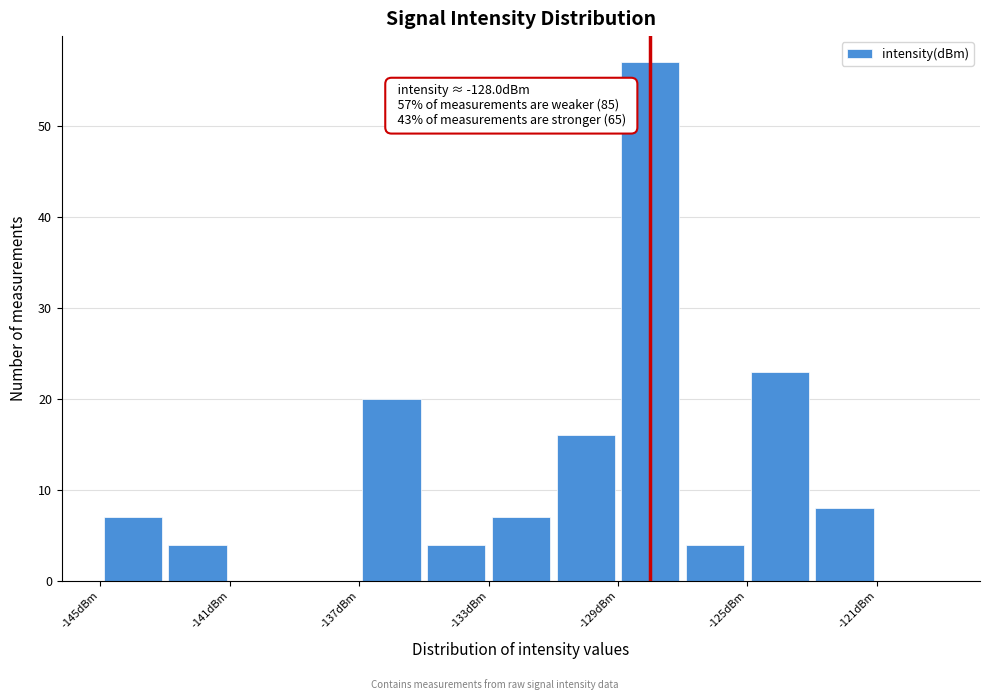

Over which range of the x-axis is the bar tallest?

-129 to -127